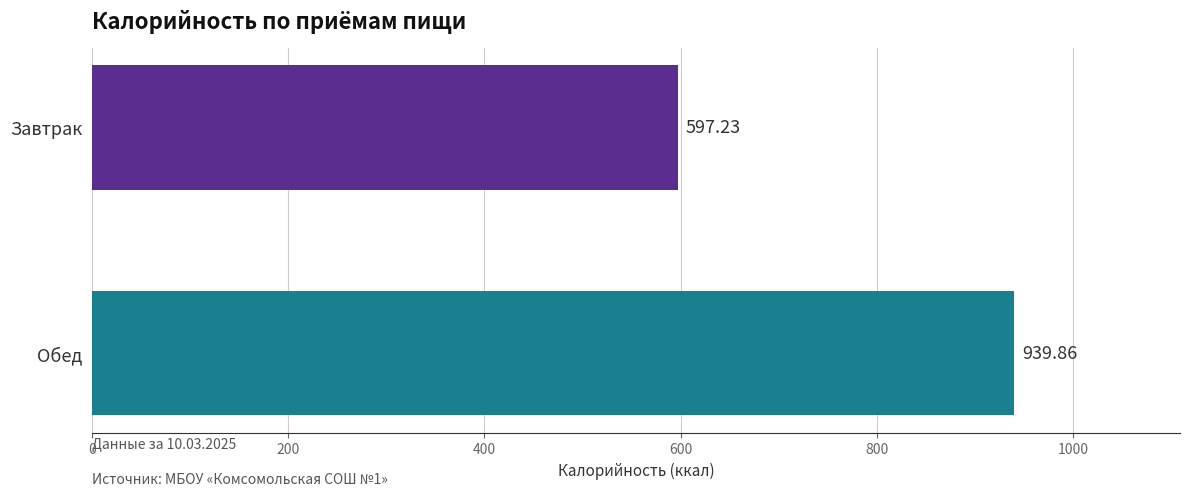

What is the label of the 1st bar from the left?

Завтрак